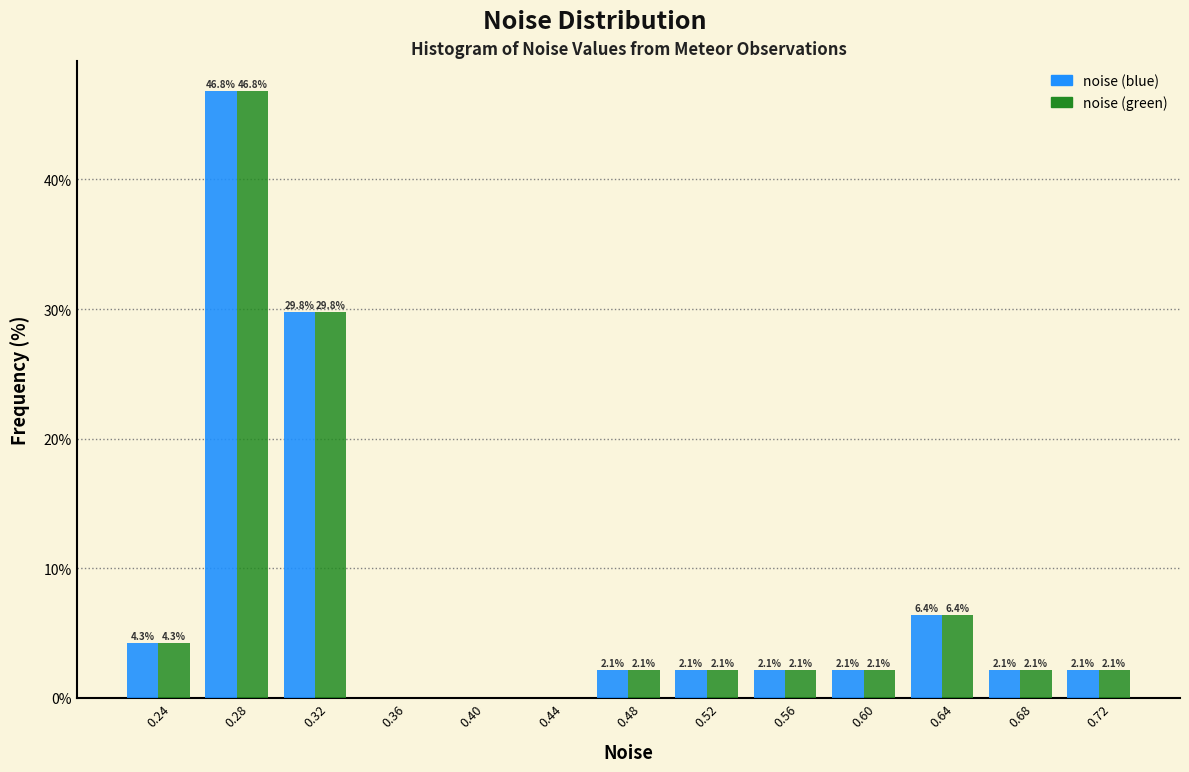

In the noise (blue) series, which range on the x-axis has the tallest bar?

0.26 to 0.30